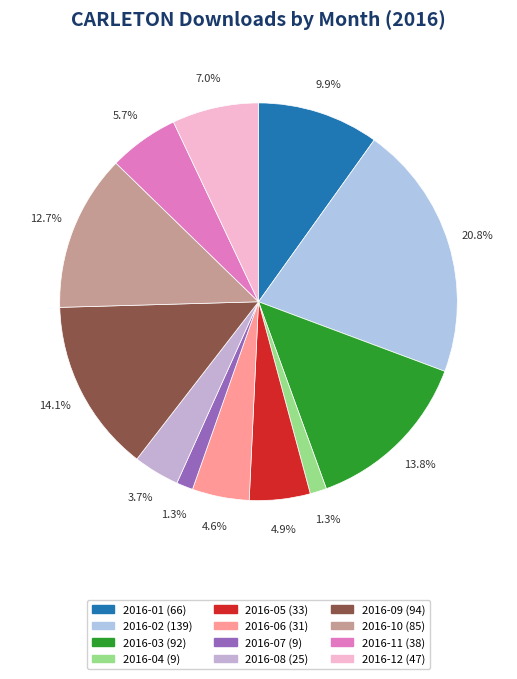

The 2016-11 slice represents 17% of the pie. True or false?

False